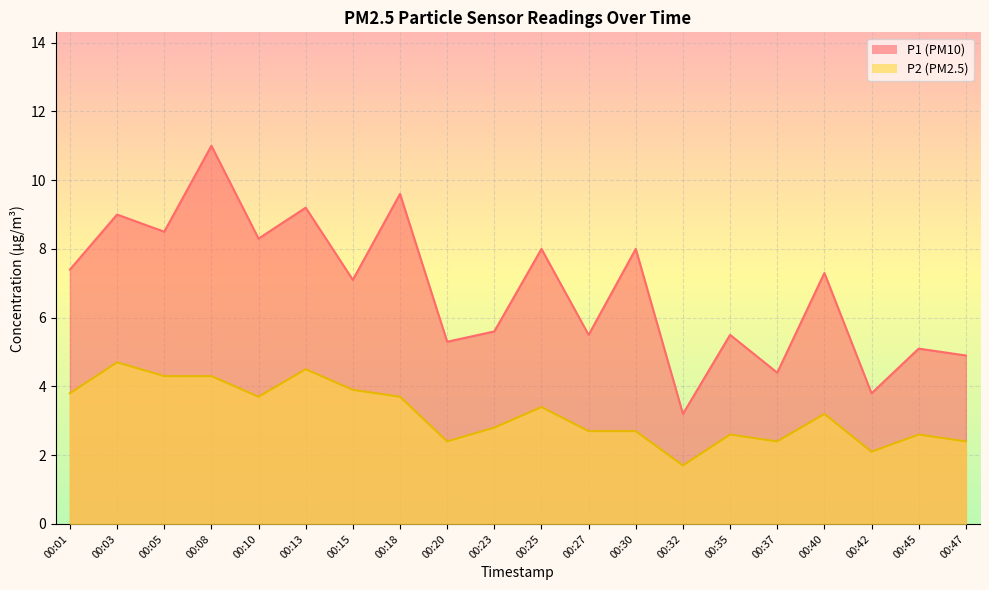

Is the value of P2 at 00:18 greater than the value of P1 at 00:01?

No